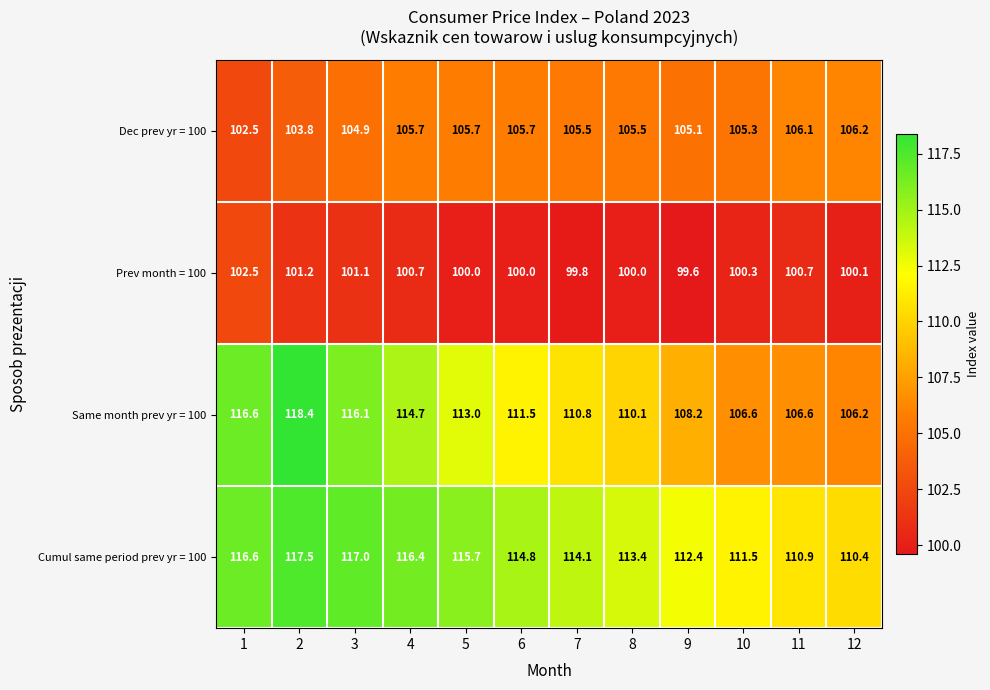

Is it true that Dec prev yr = 100 equals 155.0 at 4?

False